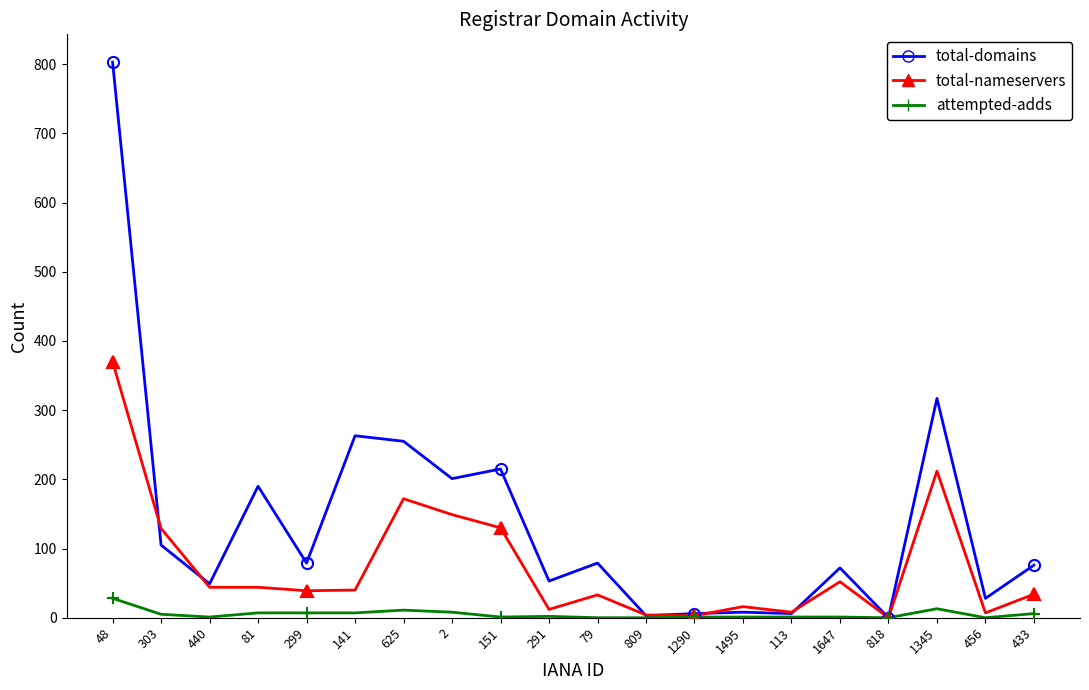

List the series in order of their peak value, highest first.

total-domains, total-nameservers, attempted-adds